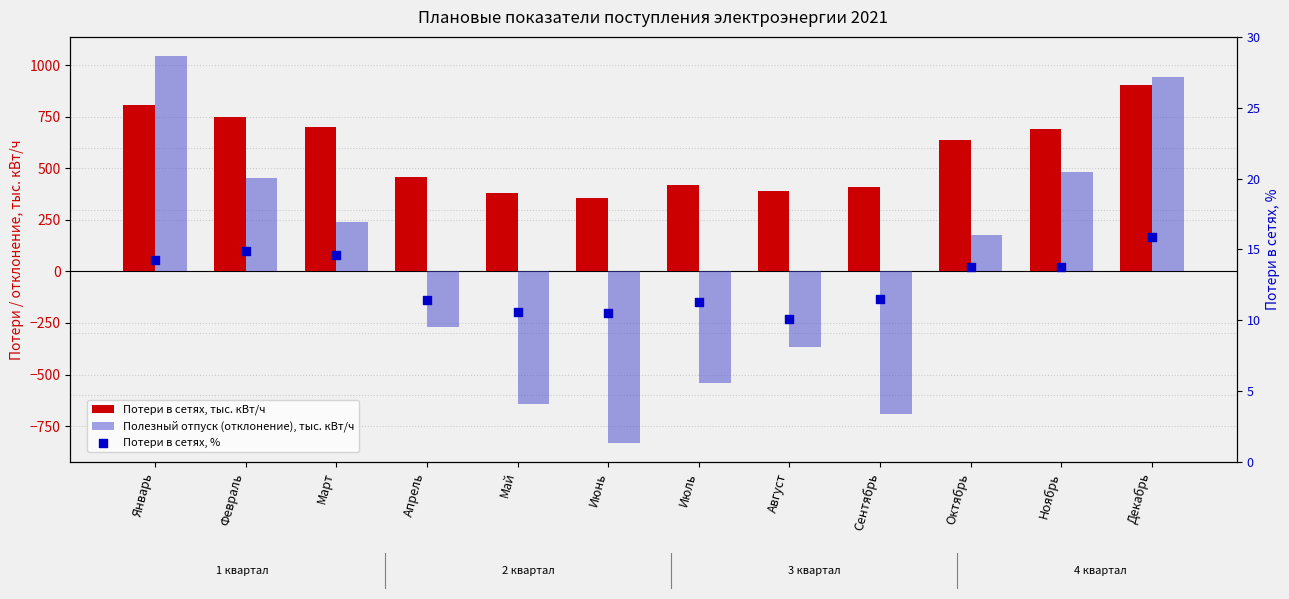

Which series contains the highest Y value?

Полезный отпуск (отклонение), тыс. кВт/ч